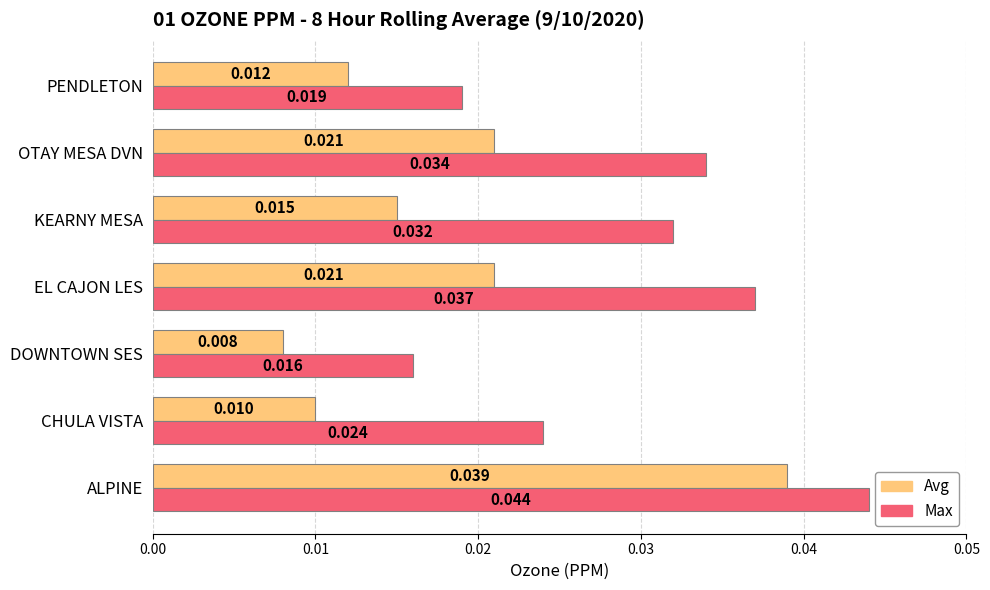

At how many categories does at least one series exceed 0?

7